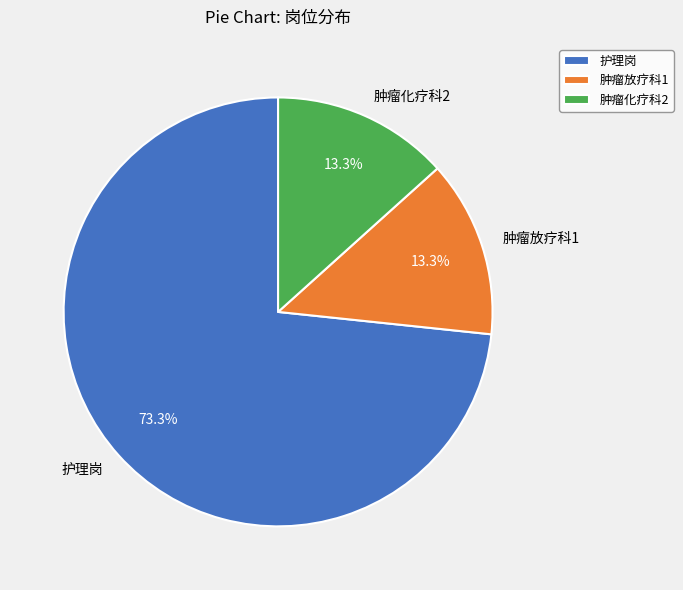

Do 护理岗 and 肿瘤化疗科2 together represent more than half of the pie?

Yes